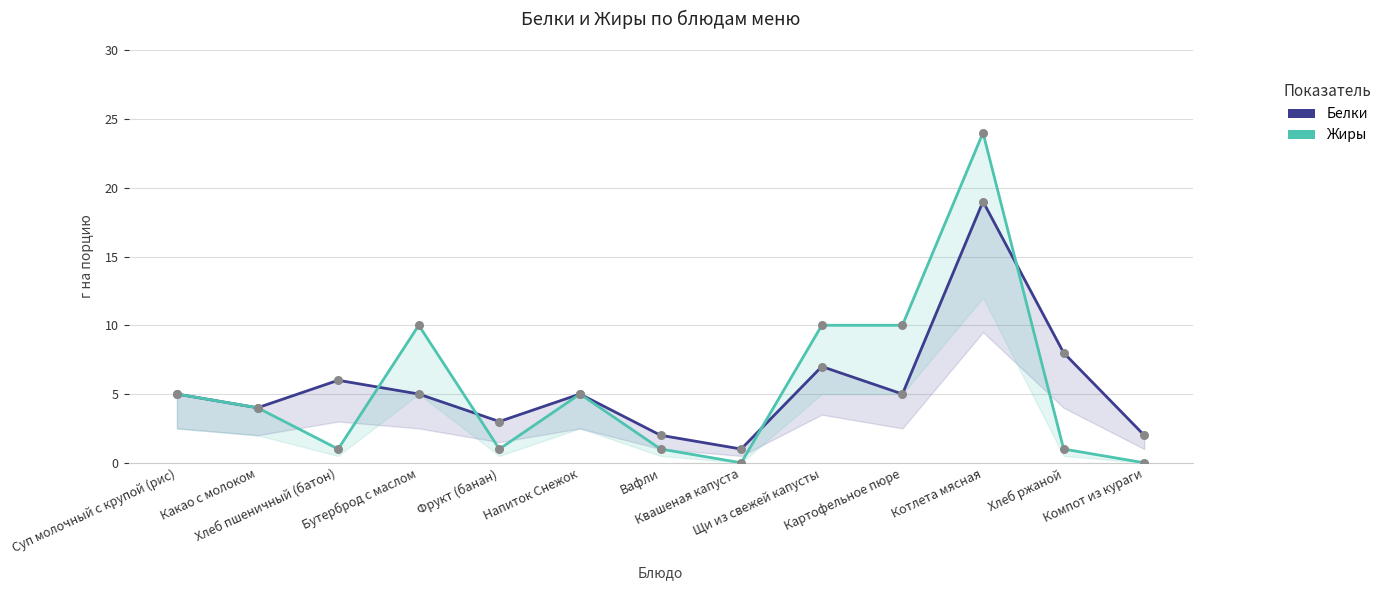

What is the total value across all series at Бутерброд с маслом?

15